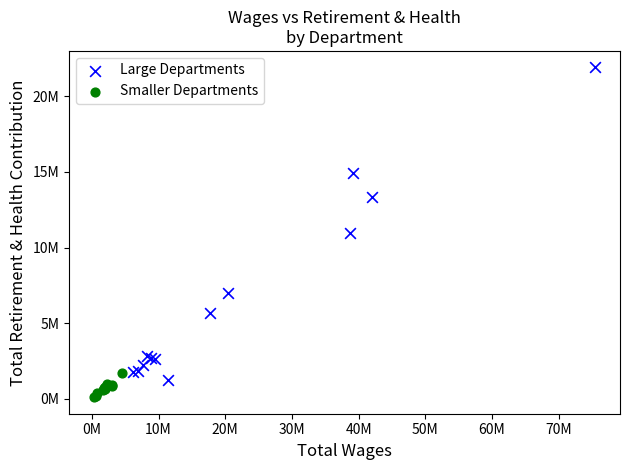

What are all the series names shown in the legend?

Large Departments, Smaller Departments